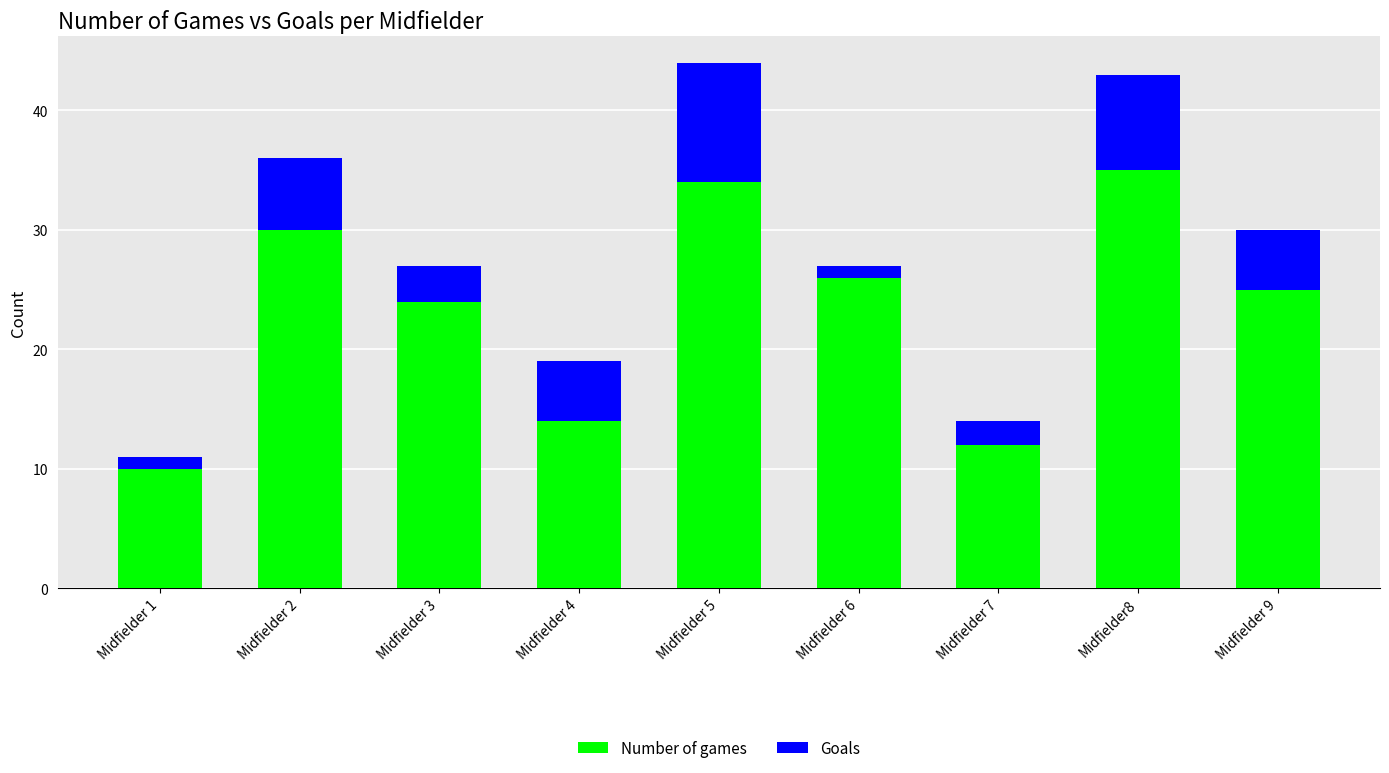

Does the chart contain stacked bars?

Yes